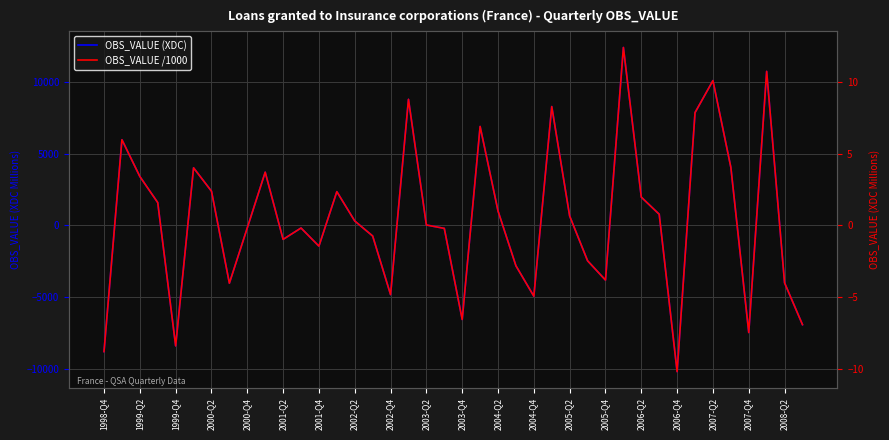

What is the sum of all OBS_VALUE (XDC) values?

18368.0